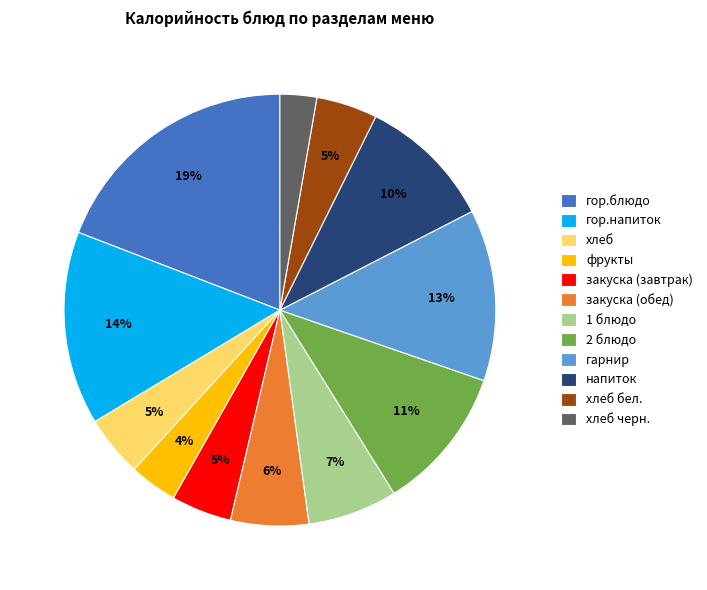

What is the largest slice in the pie chart?

гор.блюдо